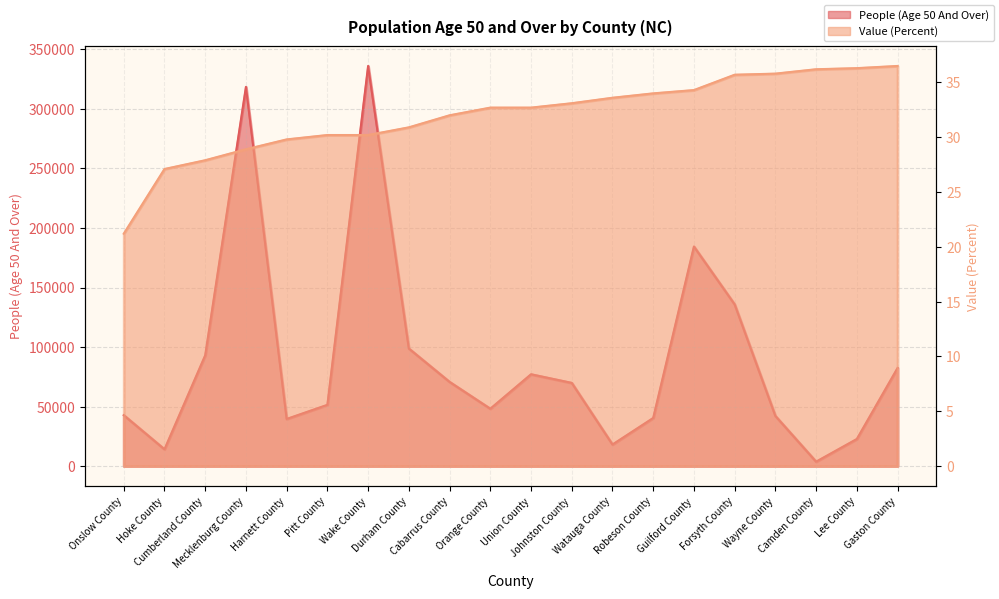

How many interior local peaks does the People (Age 50 And Over) series have?

4